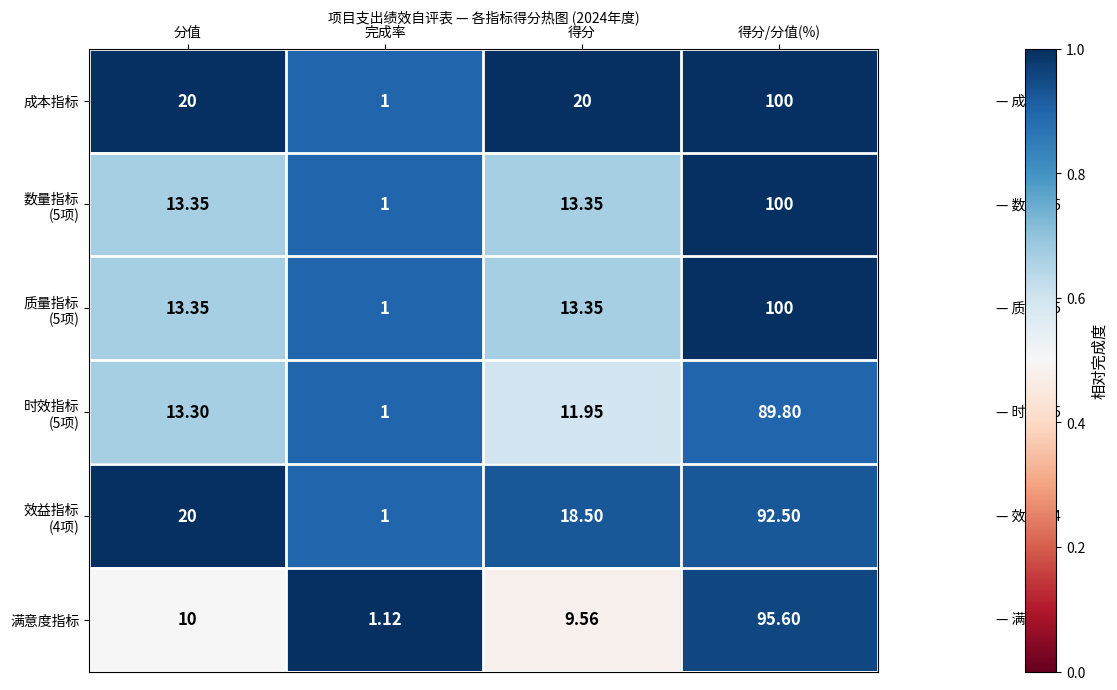

What is the total value across all series at 完成率?

6.1